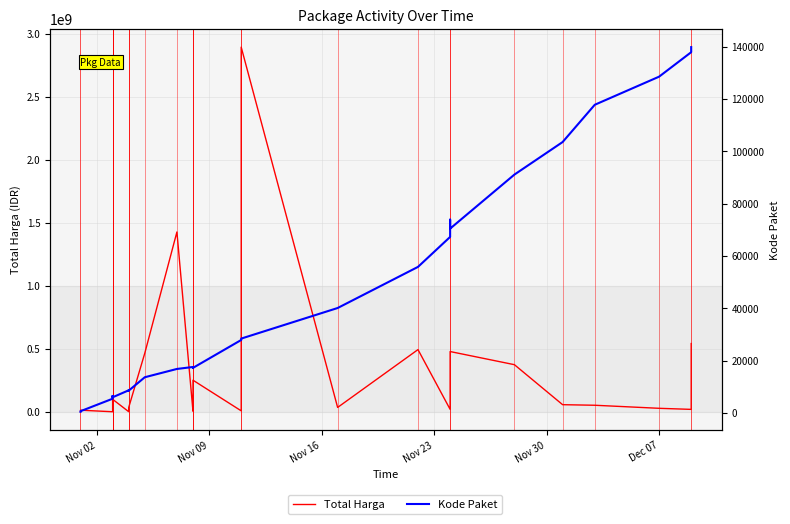

True or false: Kode Paket has a value of 11494 at 13.

False